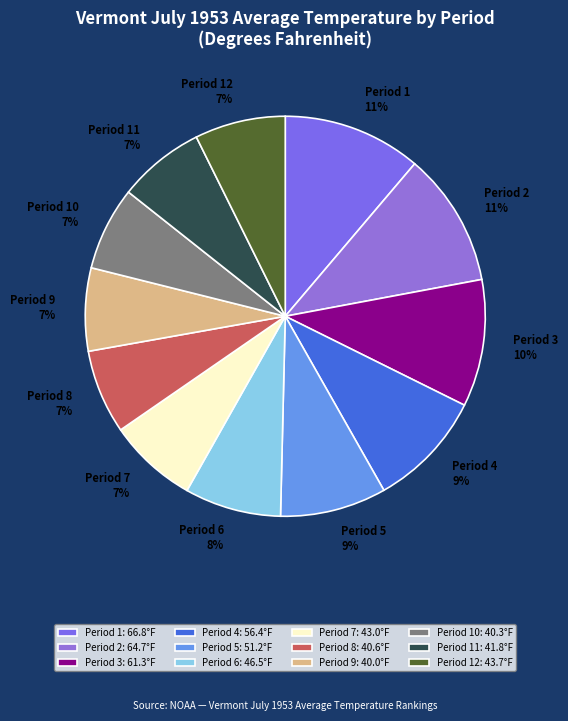

Which has a higher value, Period 5 or Period 1?

Period 1